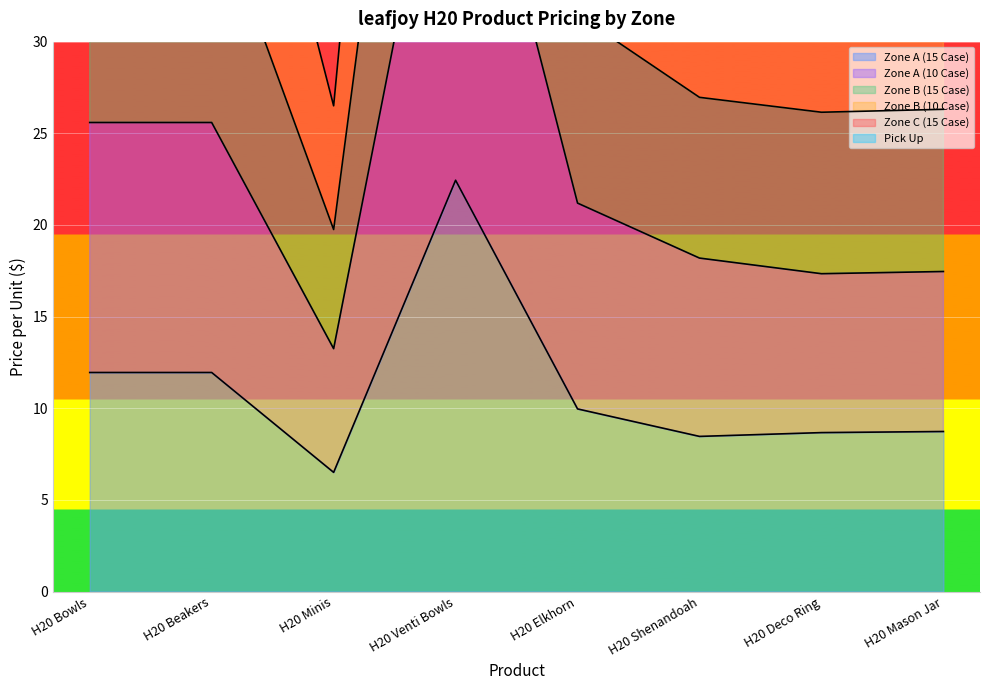

The value of Zone B (10 Case) at H20 Shenandoah is 46.2. True or false?

True